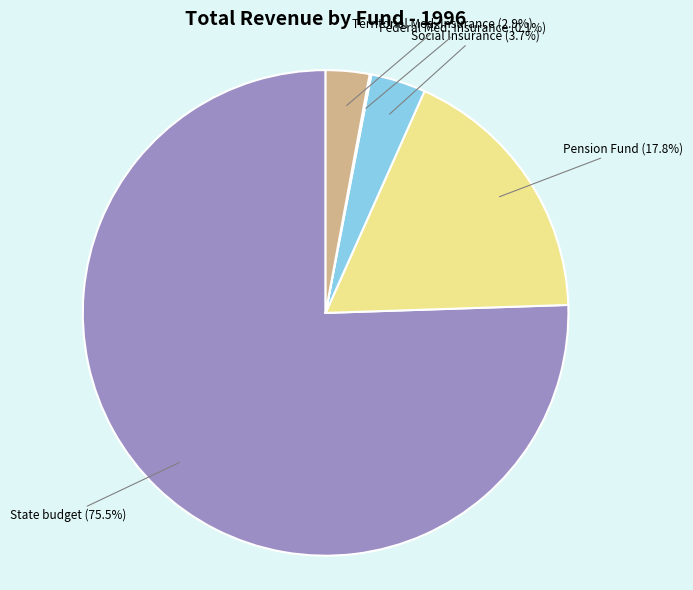

What is the largest slice in the pie chart?

State budget